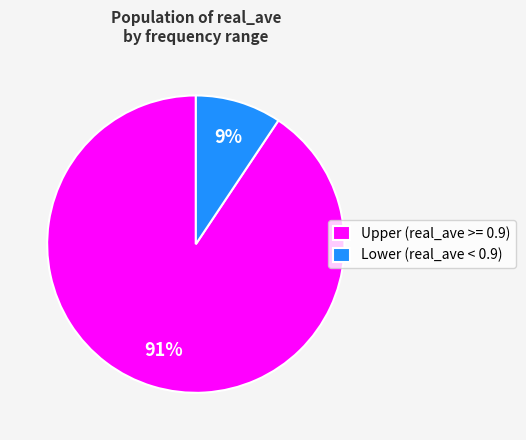

Count the number of slices in the pie.

2